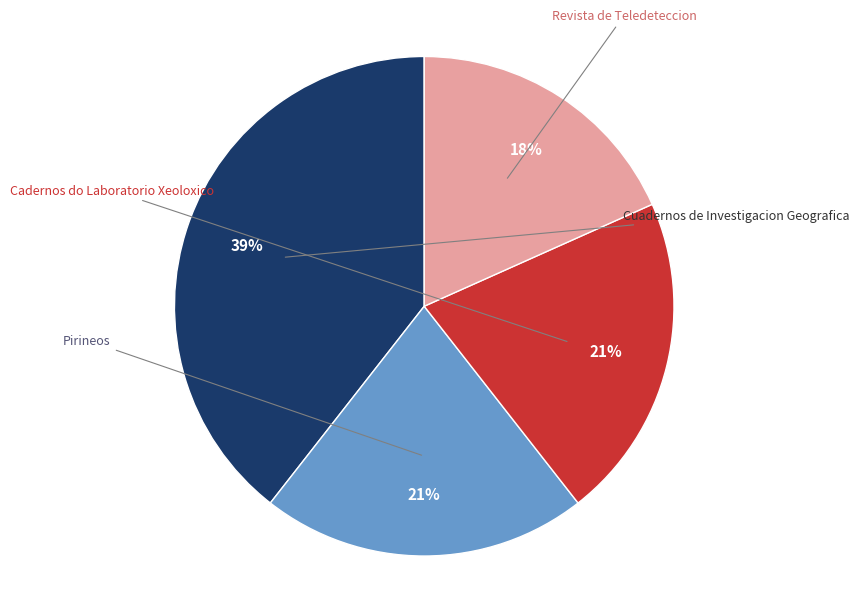

Is there any slice that represents more than half of the pie?

No